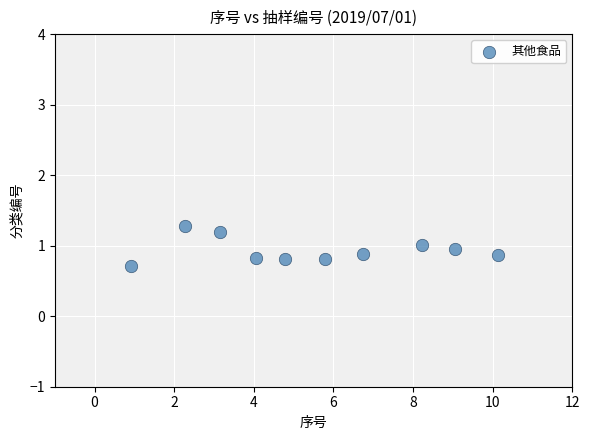

What Y value in the scatter plot is closest to 0?

0.7